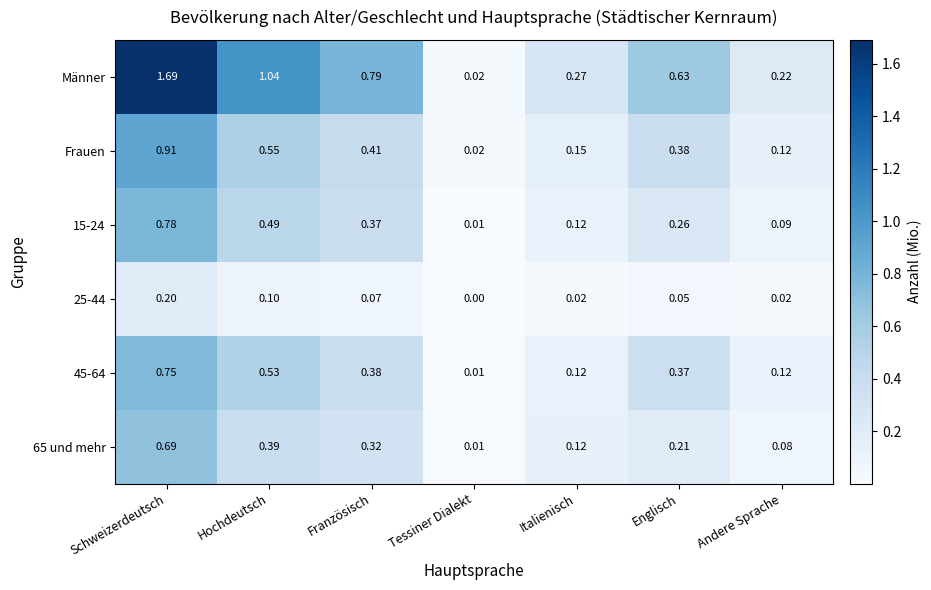

Which series has the largest total across all categories?

Männer